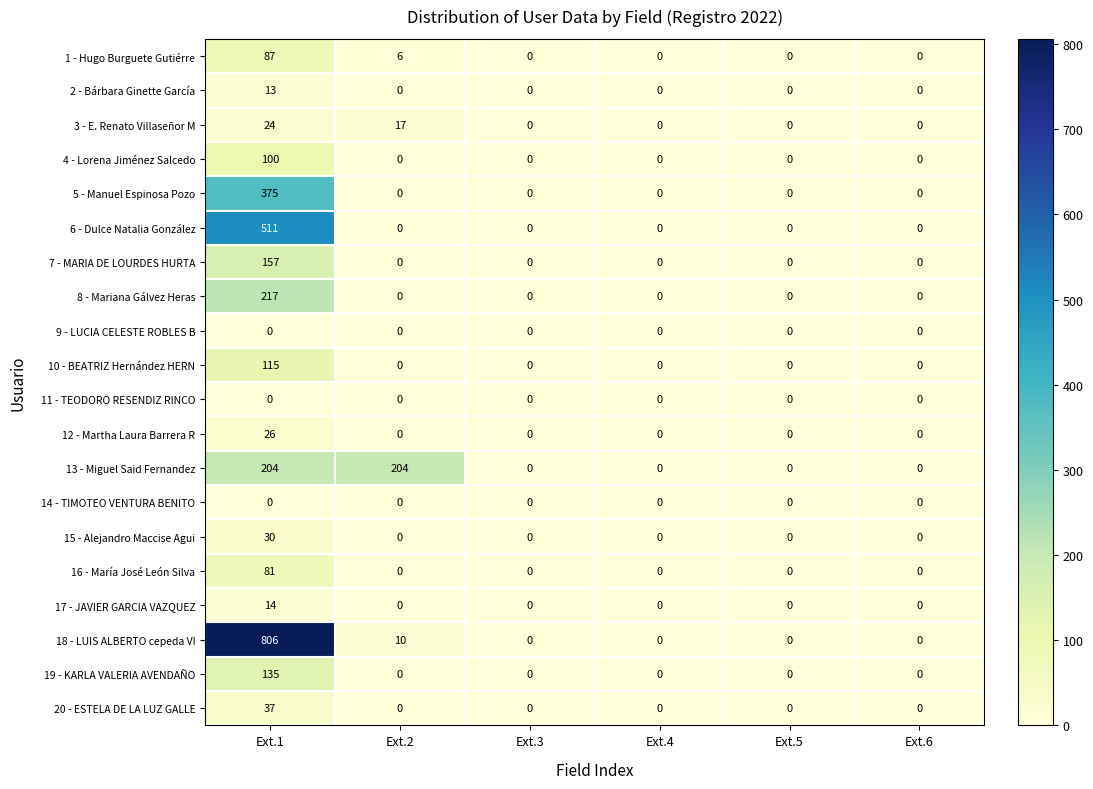

Which series has the widest spread of values?

18 - LUIS ALBERTO cepeda VI